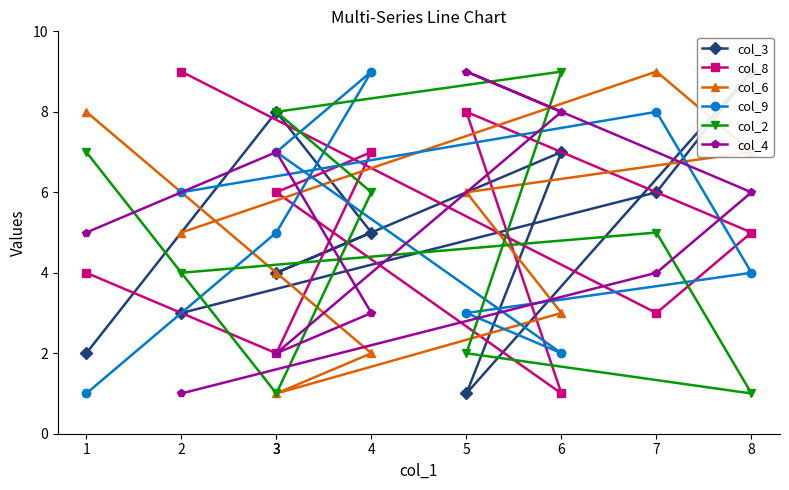

How many values in the col_9 series are below 5?

4